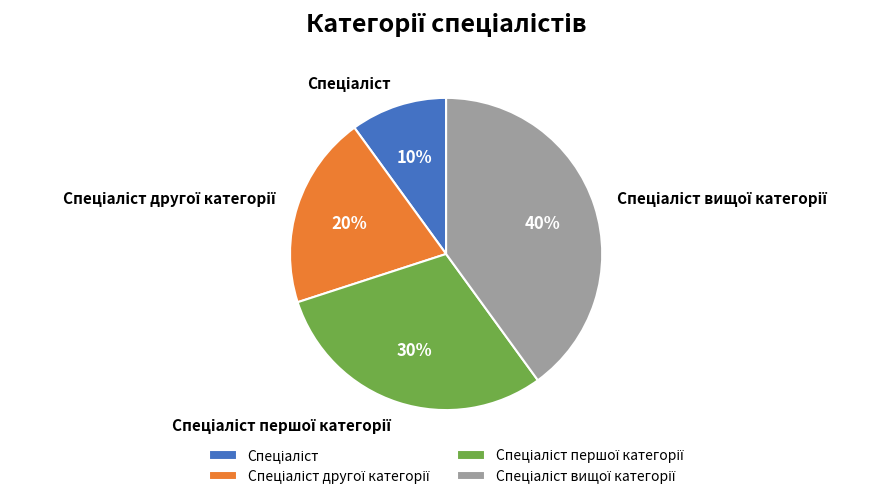

Does any single category account for the majority?

No